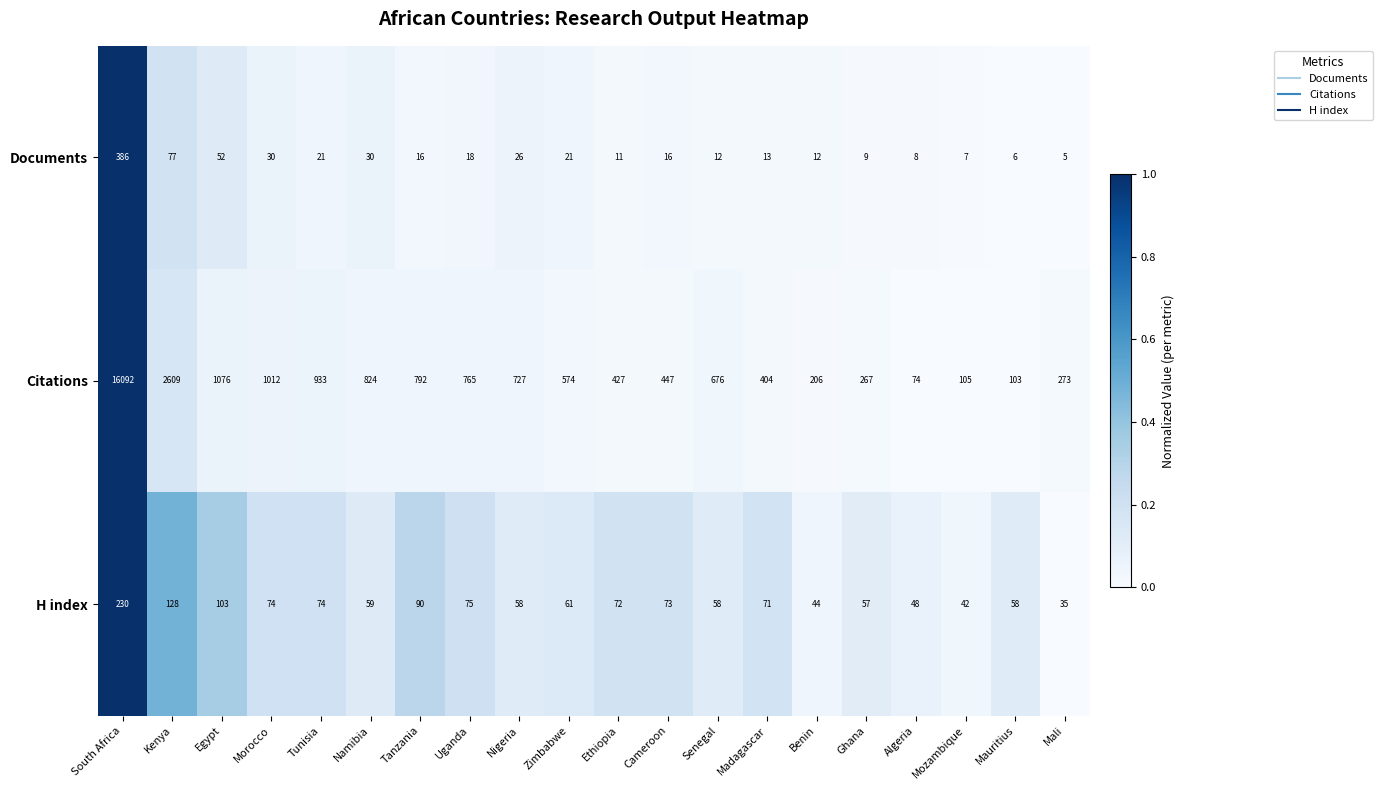

What is the spread (max minus min) of values at Ethiopia?

416